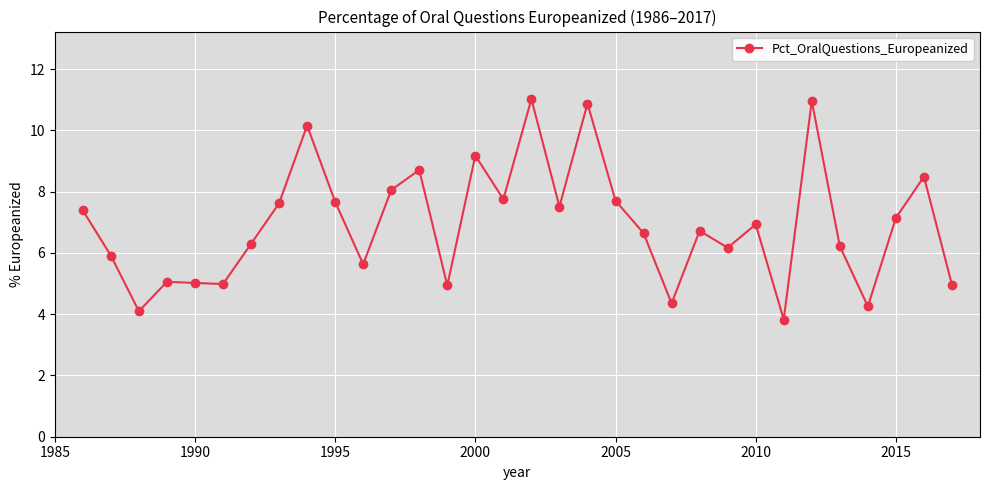

How many points are lower than both their immediate neighbors (excluding endpoints)?

10